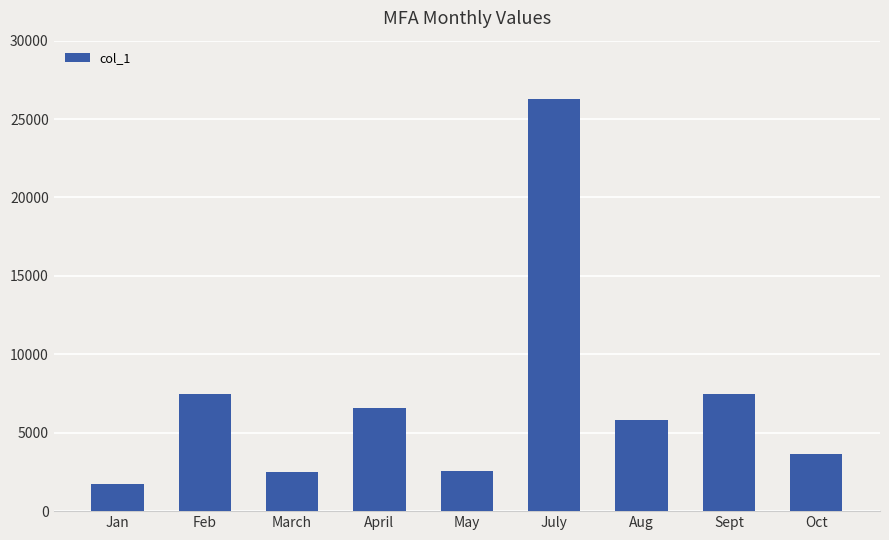

Which label corresponds to the largest value in the chart?

July